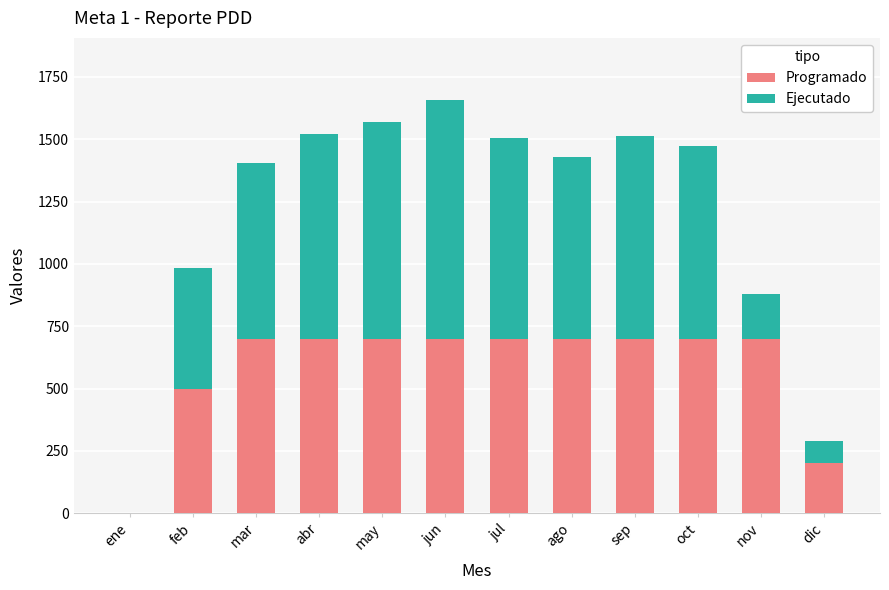

At which category is the sum across all series the highest?

jun